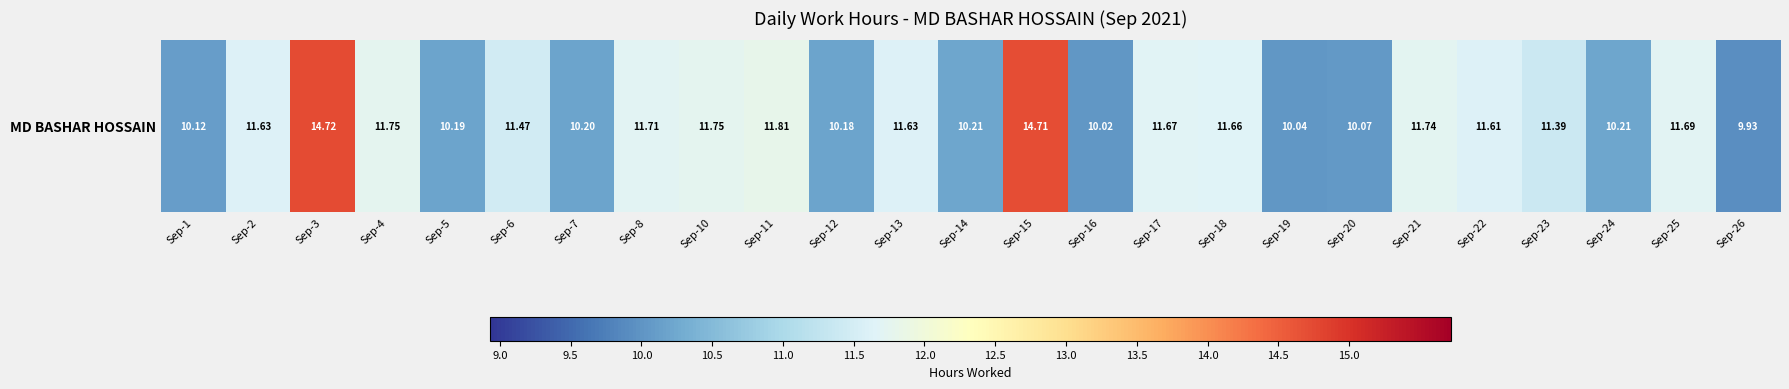

Reading right to left, transcribe all the data shown in this chart.

9.9	11.7	10.2	11.4	11.6	11.7	10.1	10.0	11.7	11.7	10.0	14.7	10.2	11.6	10.2	11.8	11.8	11.7	10.2	11.5	10.2	11.8	14.7	11.6	10.1